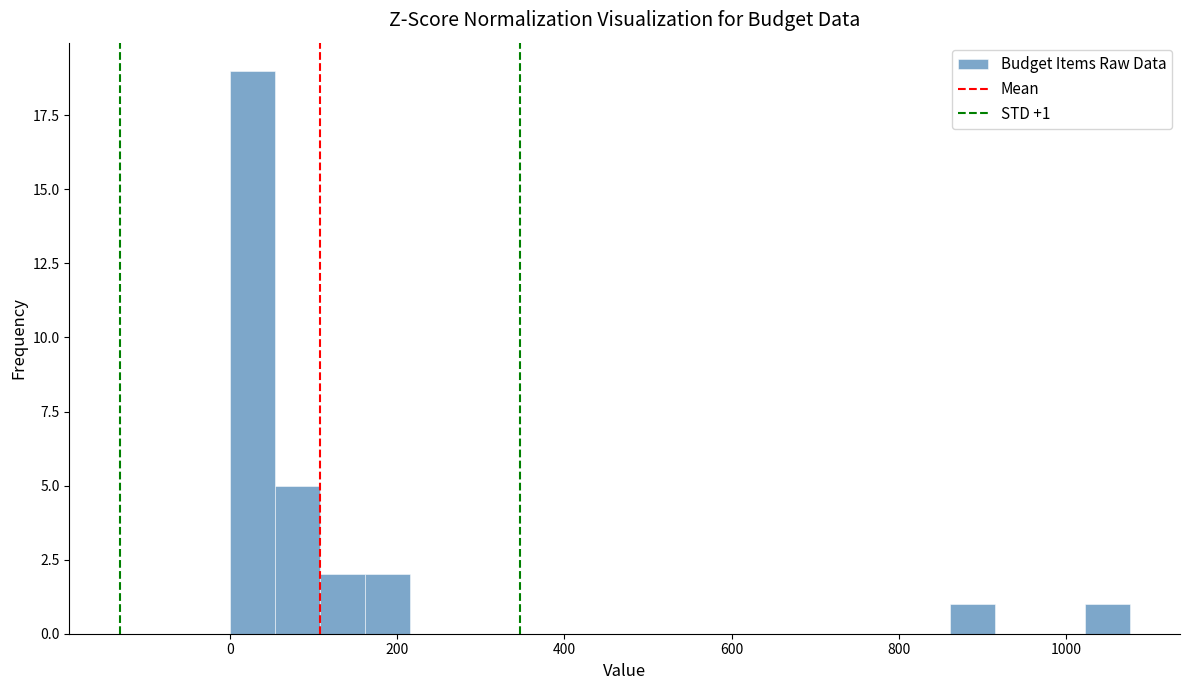

Read against the x-axis, roughly where is the centre of the tallest bar?

20